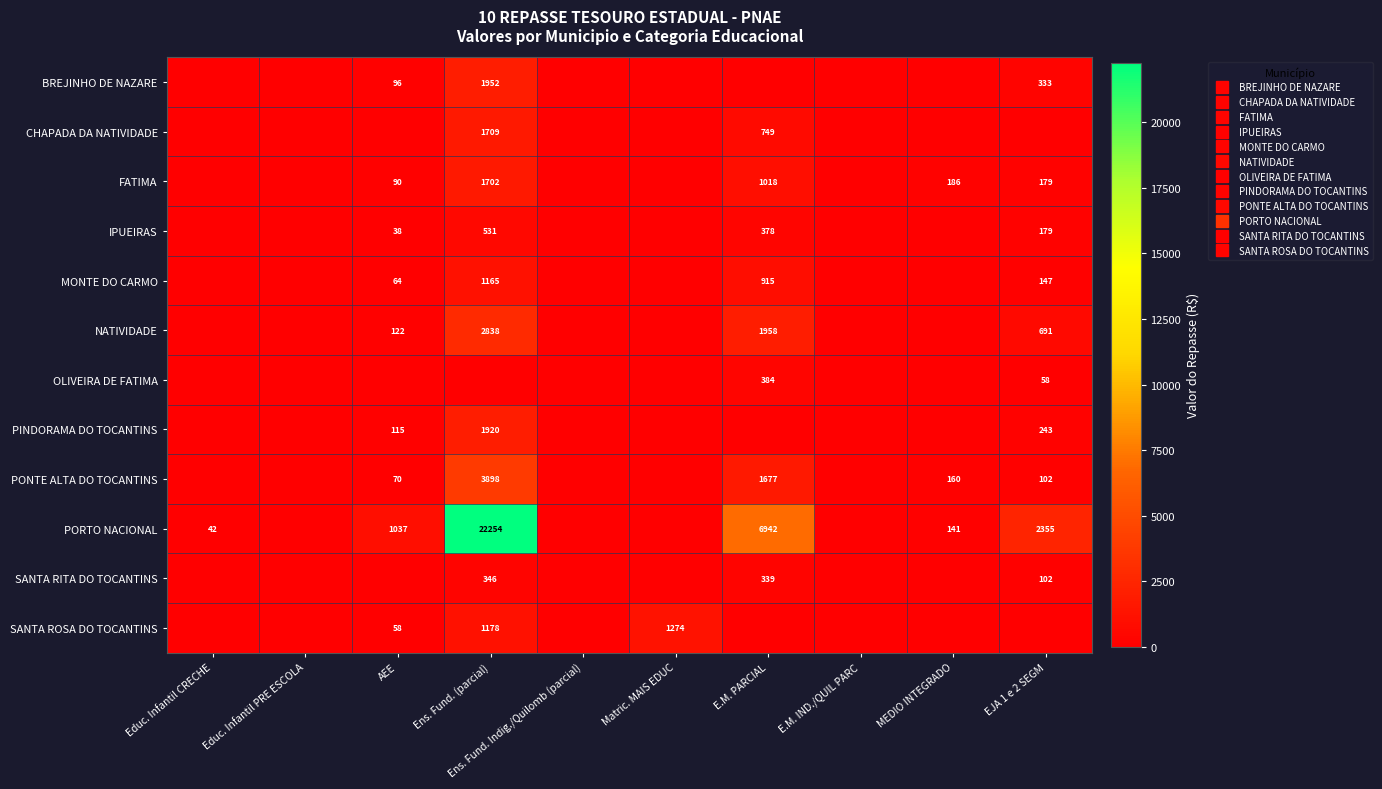

Is it true that PINDORAMA DO TOCANTINS equals 243.2 at EJA 1 e 2 SEGM?

True